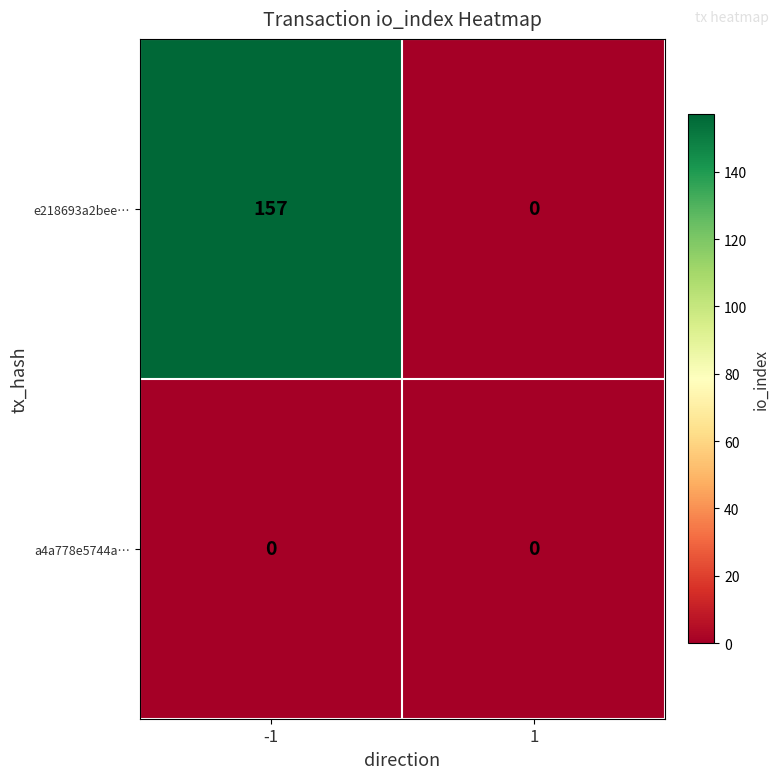

The value of e218693a2bee… at -1 is 157. True or false?

True